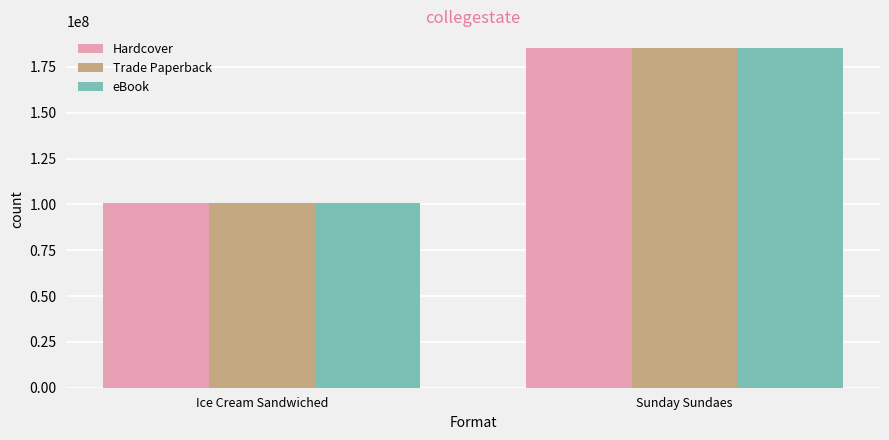

What position from the right is Ice Cream Sandwiched?

2